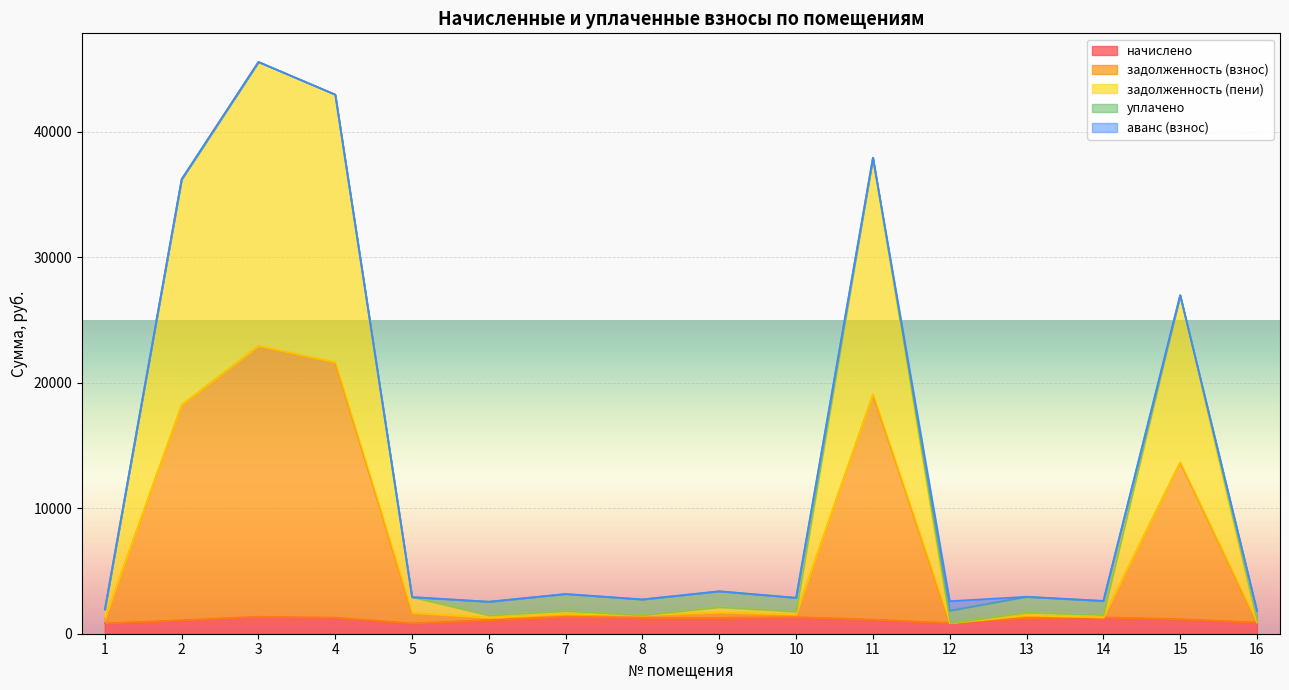

What is the average value of the задолженность (пени) series?

6902.0